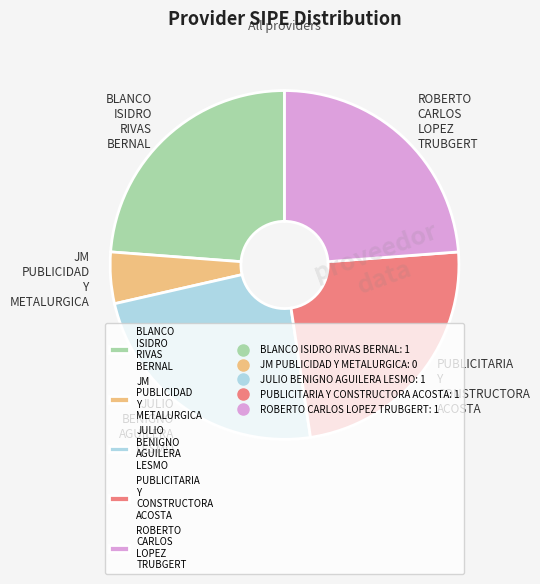

Is there a majority slice in this chart?

No